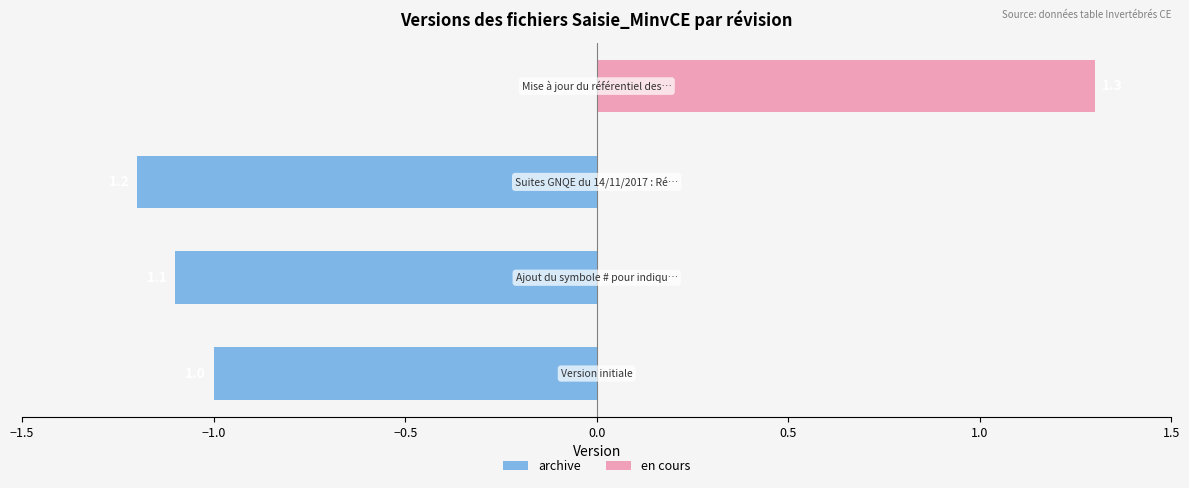

Reading left to right, list all the values displayed in this chart.

archive: -1.0	-1.1	-1.2	0.0
en cours: 0.0	0.0	0.0	1.3